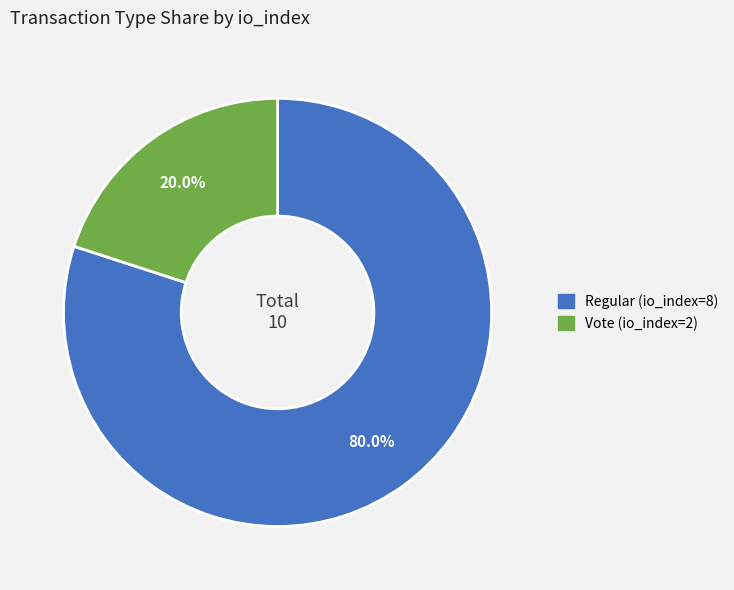

Count the number of slices in the pie.

2